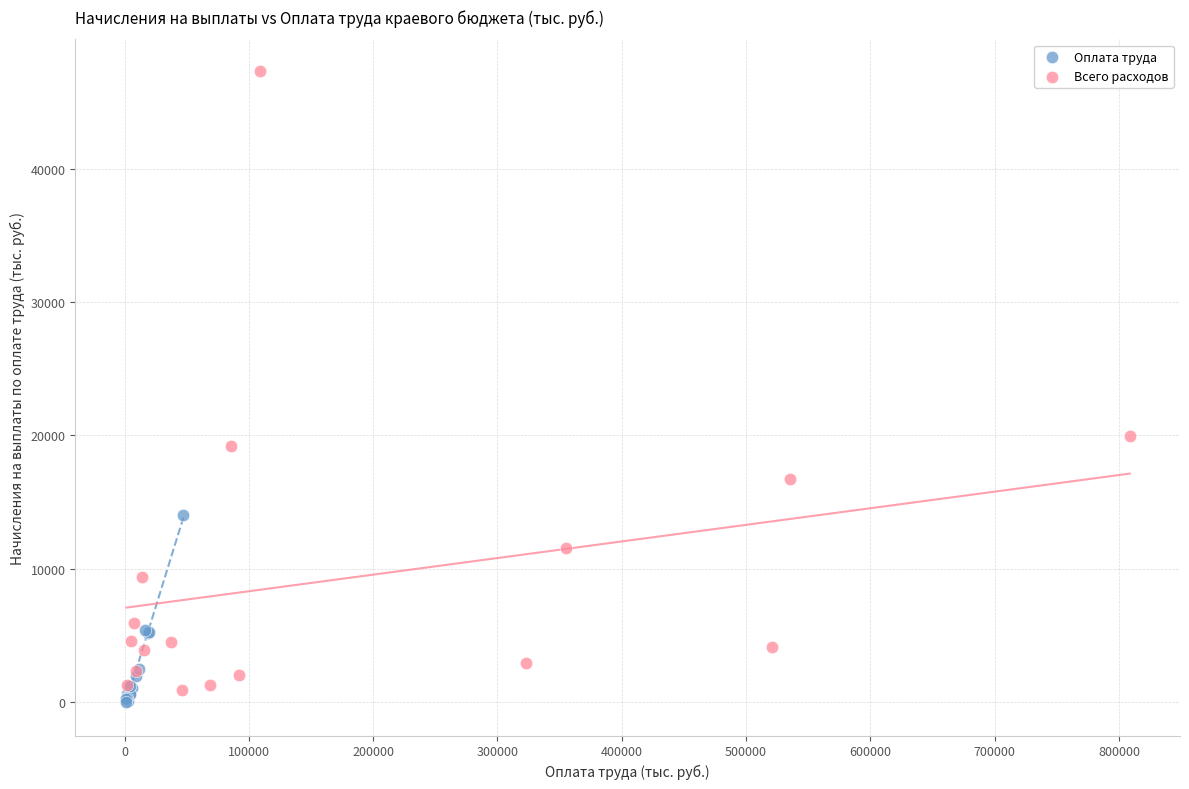

Which series contains the highest Y value?

Всего расходов